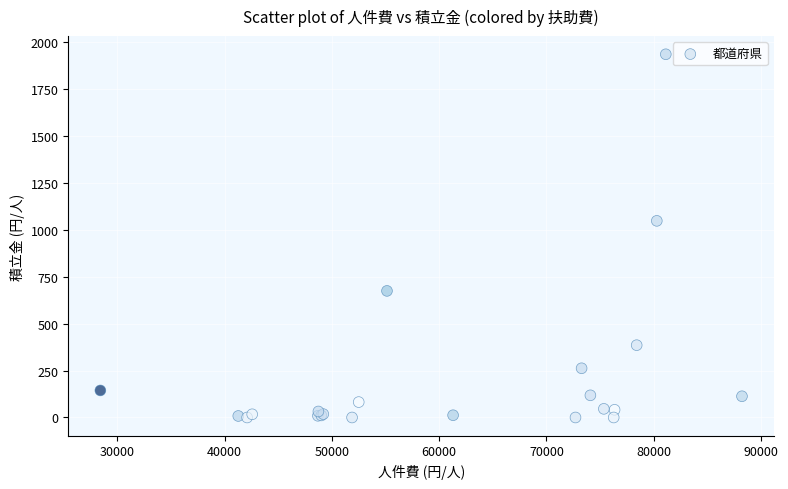

What Y value in the scatter plot is closest to 967?

1047